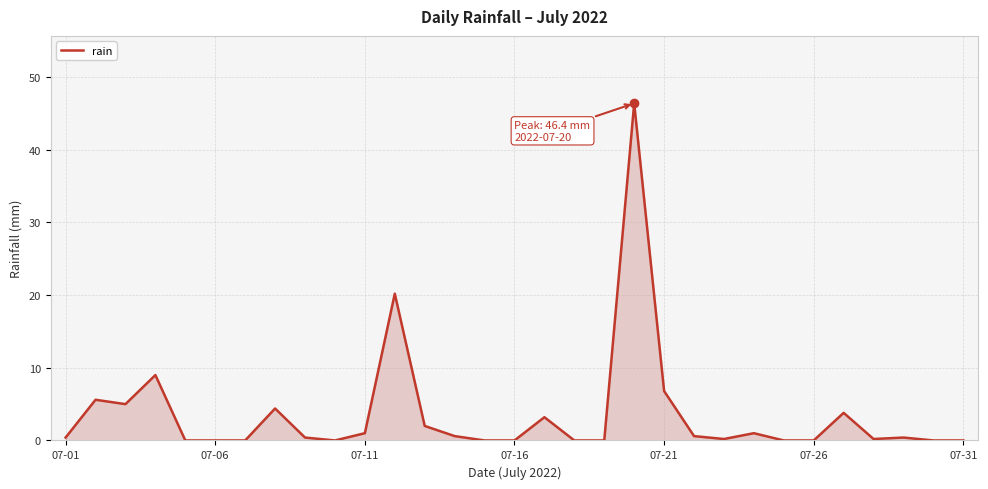

What is the greatest value displayed?

46.4